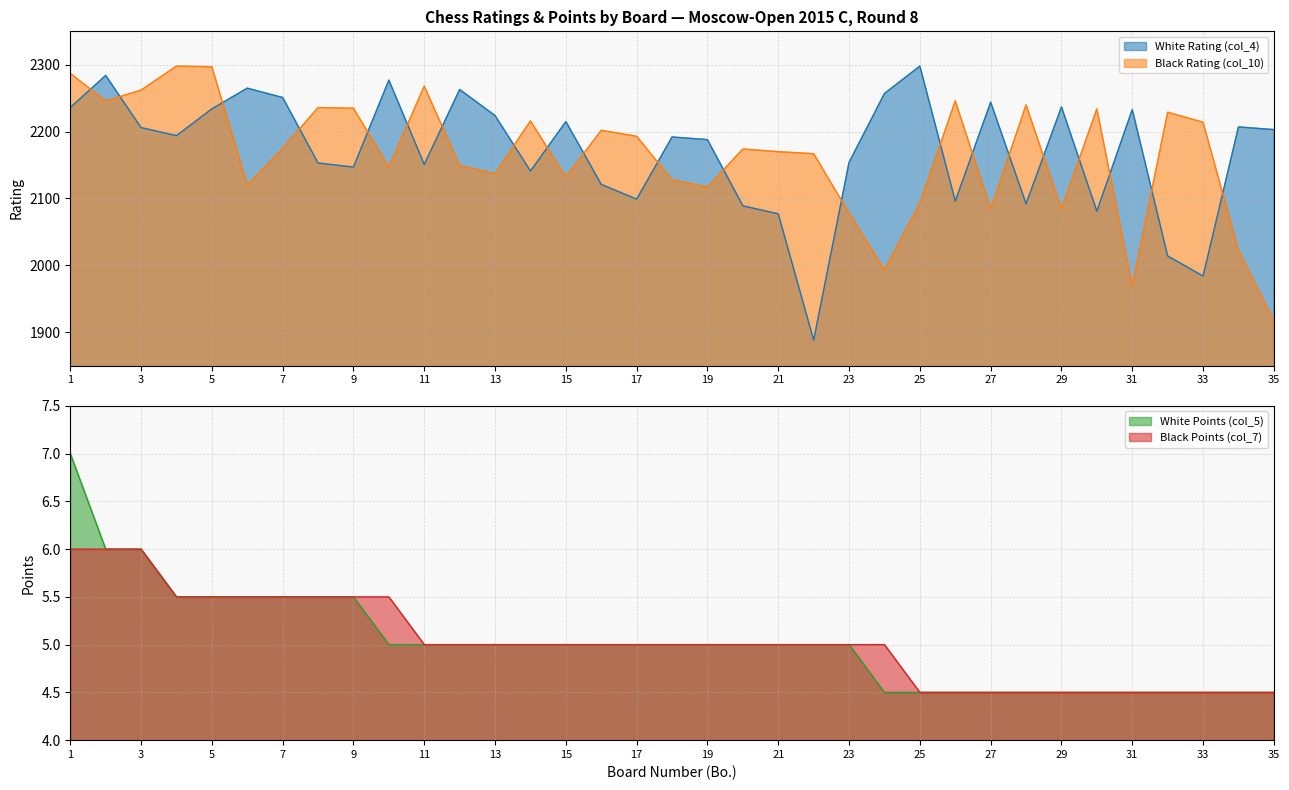

List the labels in order of White Points (col_5) value, largest first.

1, 2, 3, 4, 5, 6, 7, 8, 9, 10, 11, 12, 13, 14, 15, 16, 17, 18, 19, 20, 21, 22, 23, 24, 25, 26, 27, 28, 29, 30, 31, 32, 33, 34, 35